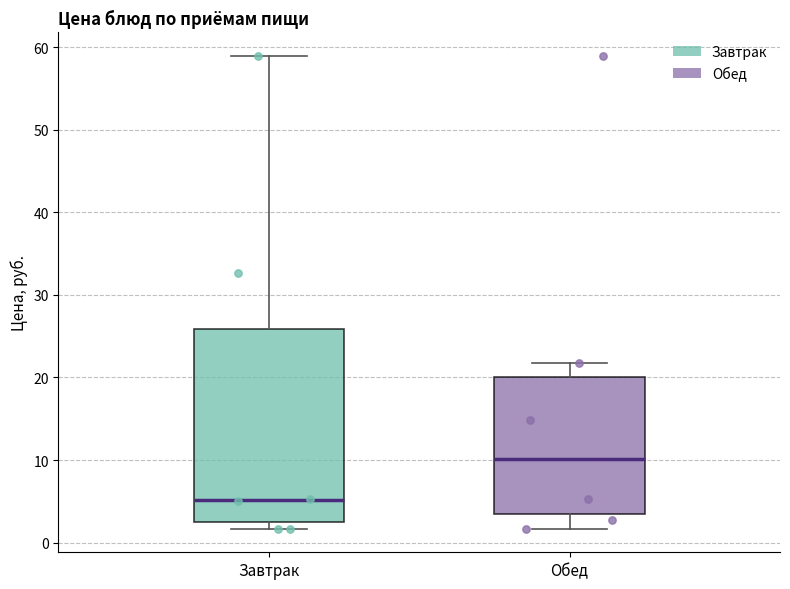

Which box has the lowest median line?

Завтрак